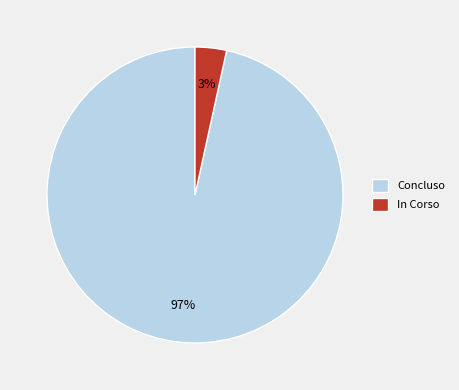

Combined, do In Corso and Concluso account for over 50%?

Yes